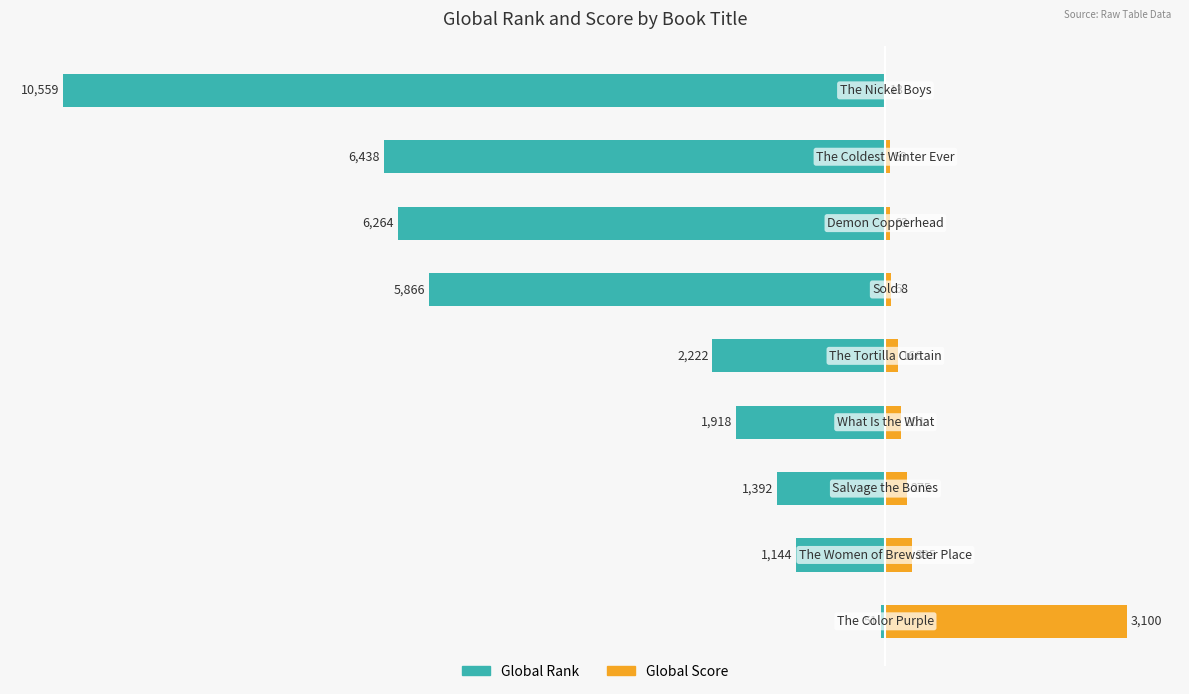

Are the bars horizontal?

Yes